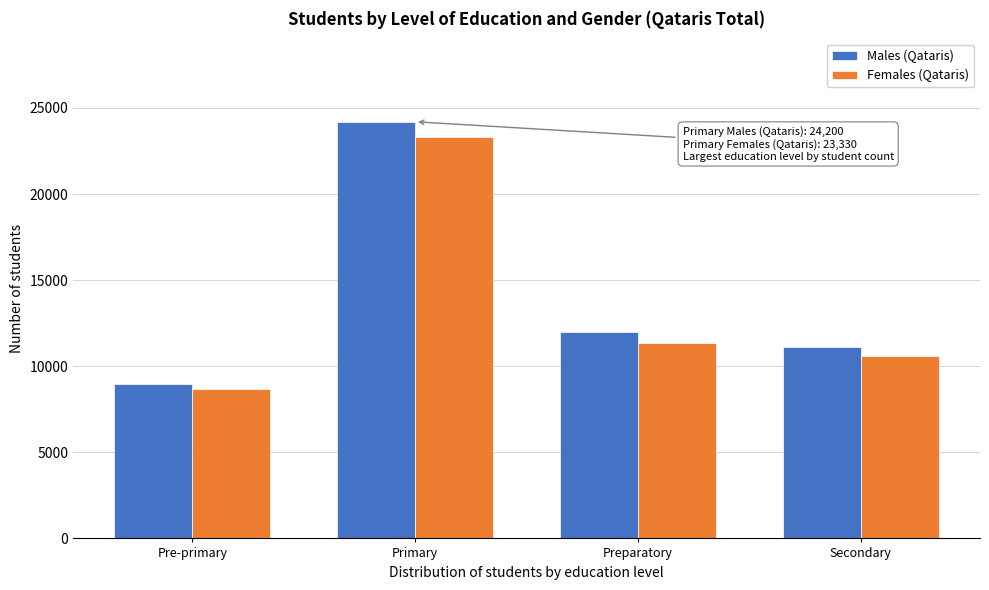

Reading left to right, what are all the values shown in this chart?

Males (Qataris): 8996	24200	11994	11117
Females (Qataris): 8655	23330	11354	10597